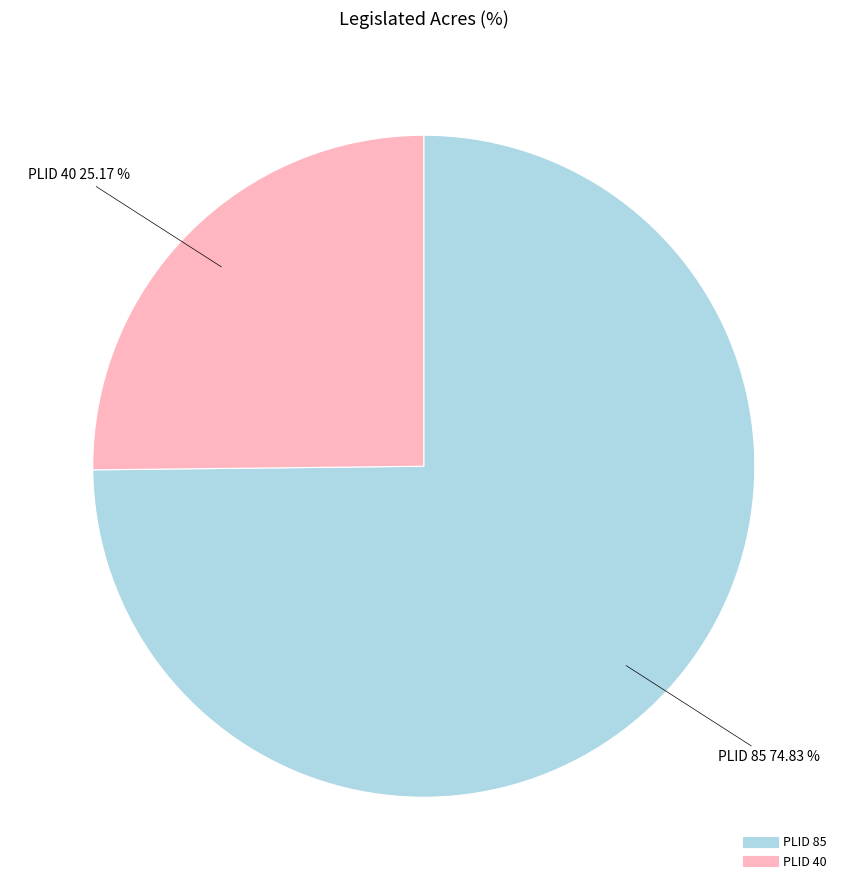

The PLID 40 slice represents 18% of the pie. True or false?

False